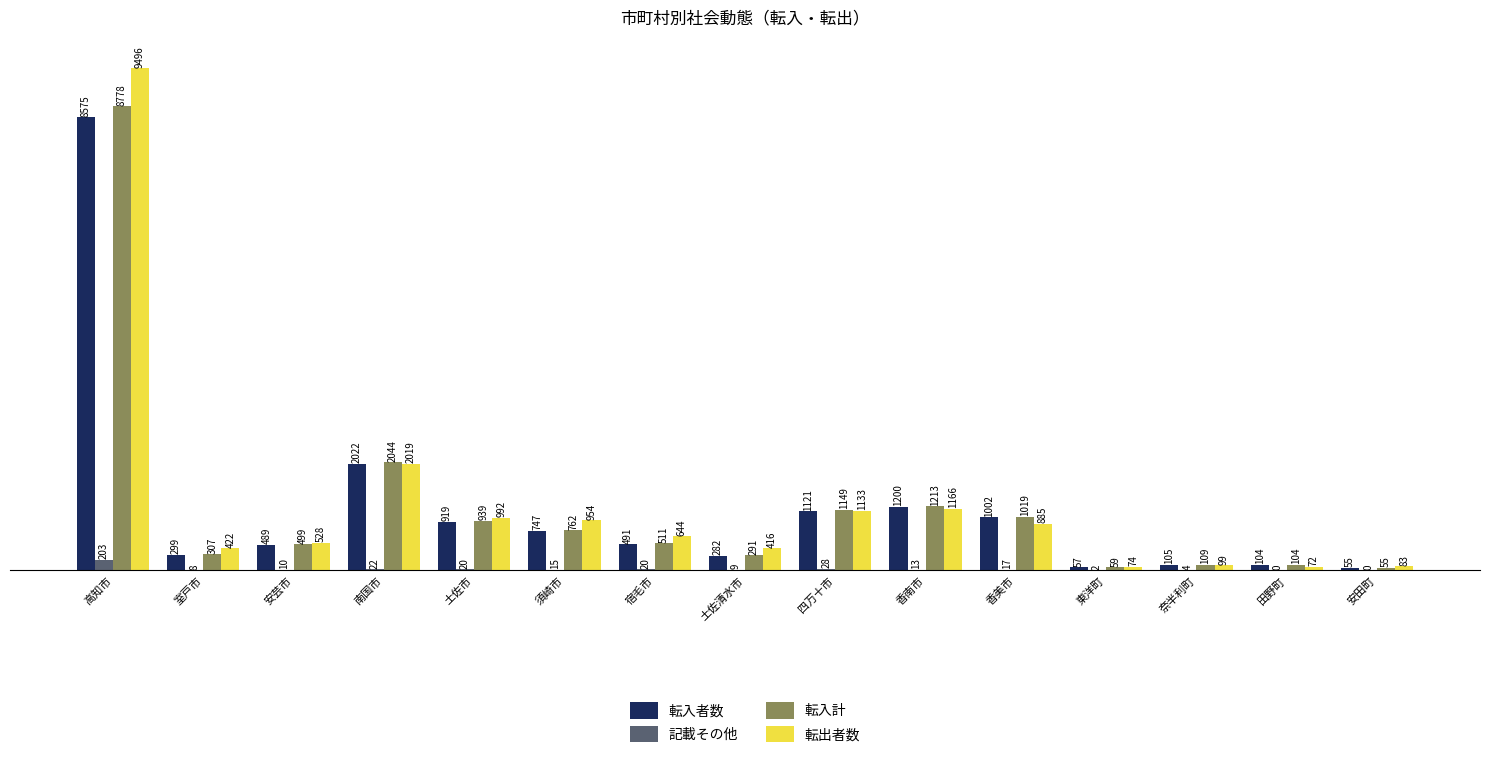

What is the difference between the 転入者数 values at 香美市 and 宿毛市?

511